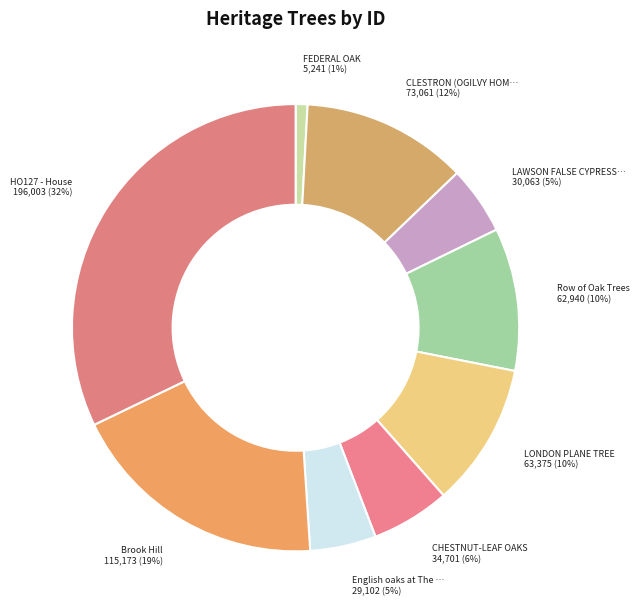

Which slice is the largest?

HO127 - House